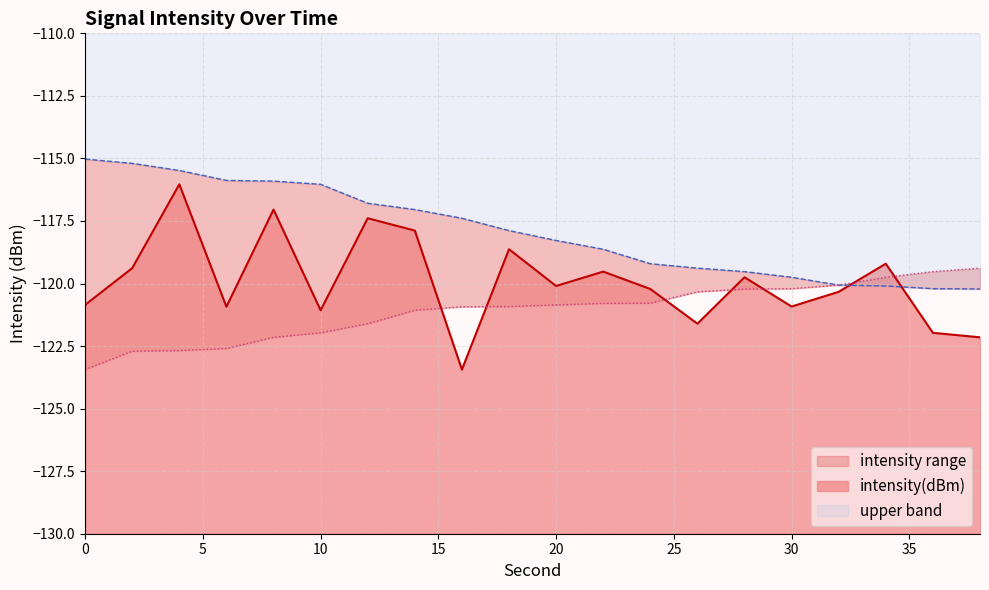

Reading left to right, transcribe all the data shown in this chart.

intensity(dBm): -120.9	-119.4	-116.0	-120.9	-117.0	-121.1	-117.4	-117.9	-123.4	-118.6	-120.1	-119.5	-120.2	-121.6	-119.8	-120.9	-120.3	-119.2	-122.0	-122.2
rolling_max: -115.0	-115.2	-115.5	-115.9	-115.9	-116.0	-116.8	-117.0	-117.4	-117.9	-118.3	-118.6	-119.2	-119.4	-119.5	-119.8	-120.1	-120.1	-120.2	-120.2
rolling_min: -123.4	-122.7	-122.7	-122.6	-122.2	-122.0	-121.6	-121.1	-120.9	-120.9	-120.9	-120.8	-120.8	-120.3	-120.2	-120.2	-120.1	-119.8	-119.5	-119.4